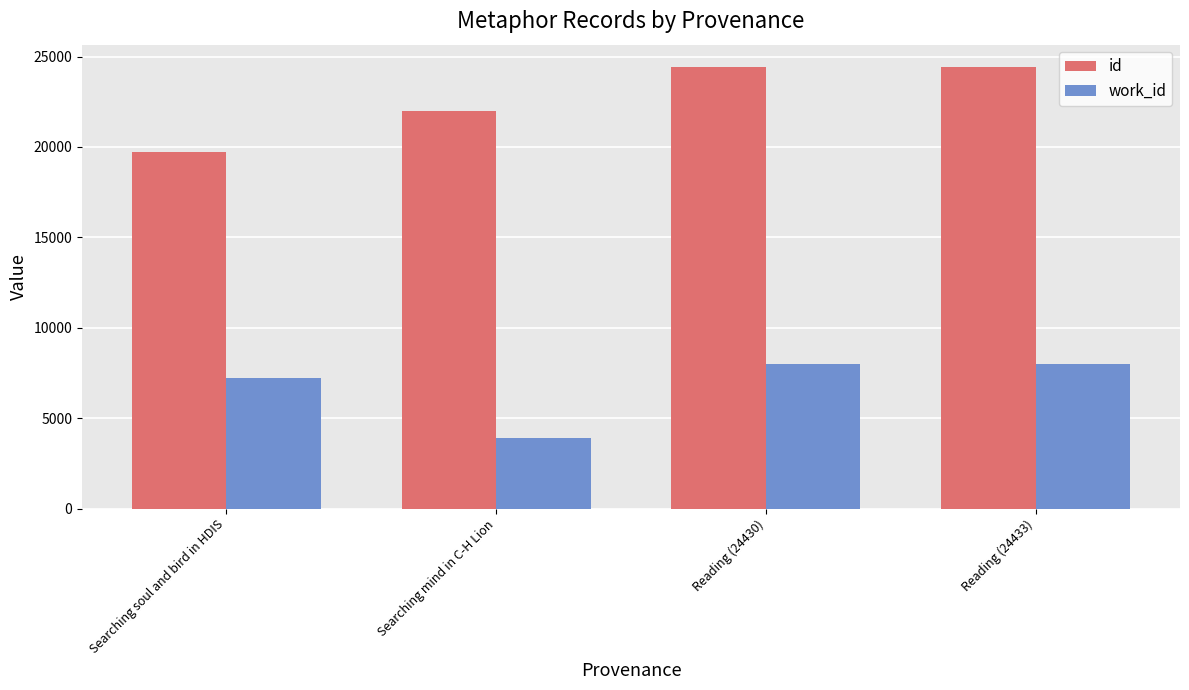

At Searching mind in C-H Lion, list the series in order from smallest to largest.

work_id, id